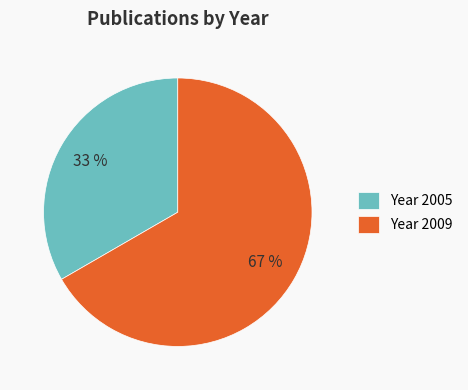

Do Year 2009 and Year 2005 together represent more than half of the pie?

Yes